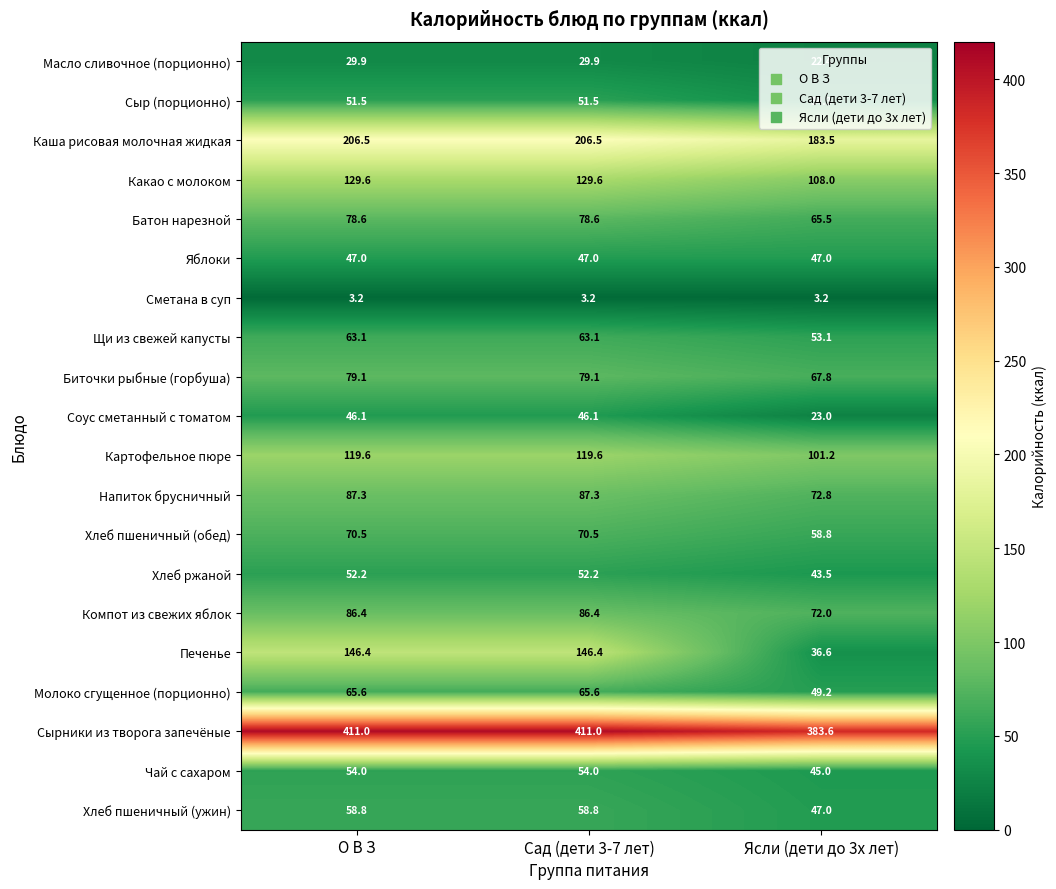

Which series changed the most between Сад (дети 3-7 лет) and Ясли (дети до 3х лет)?

Печенье